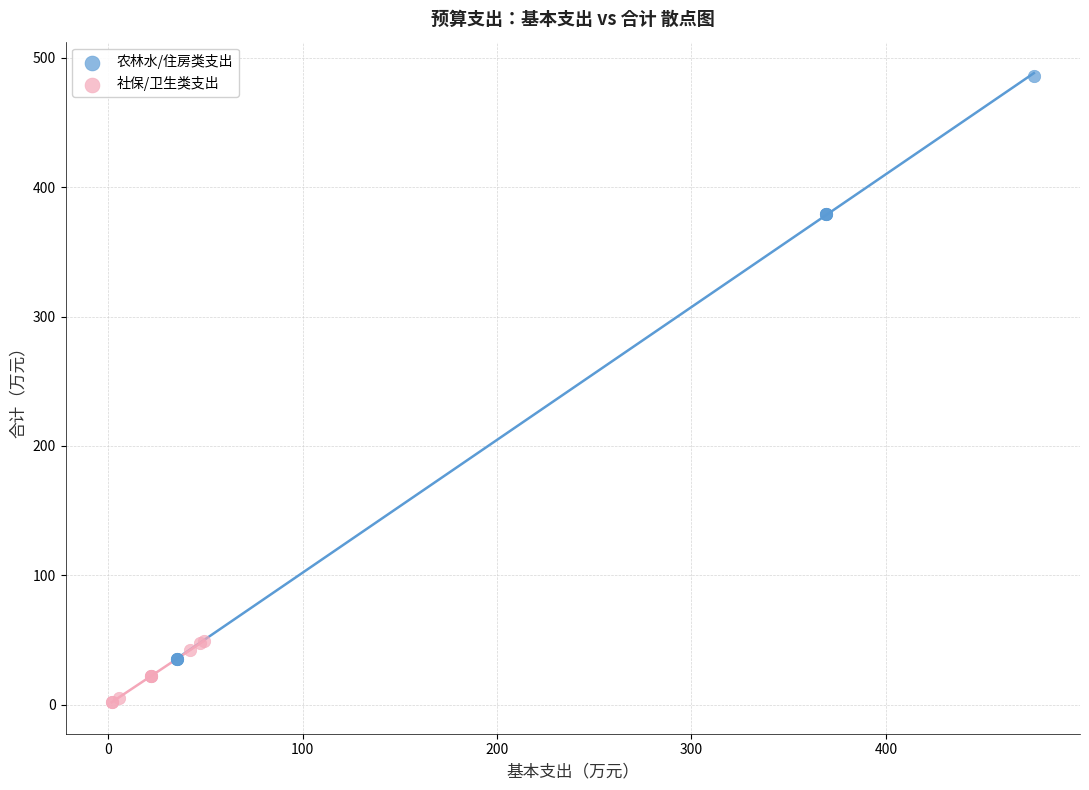

Which series contains the highest Y value?

农林水/住房类支出